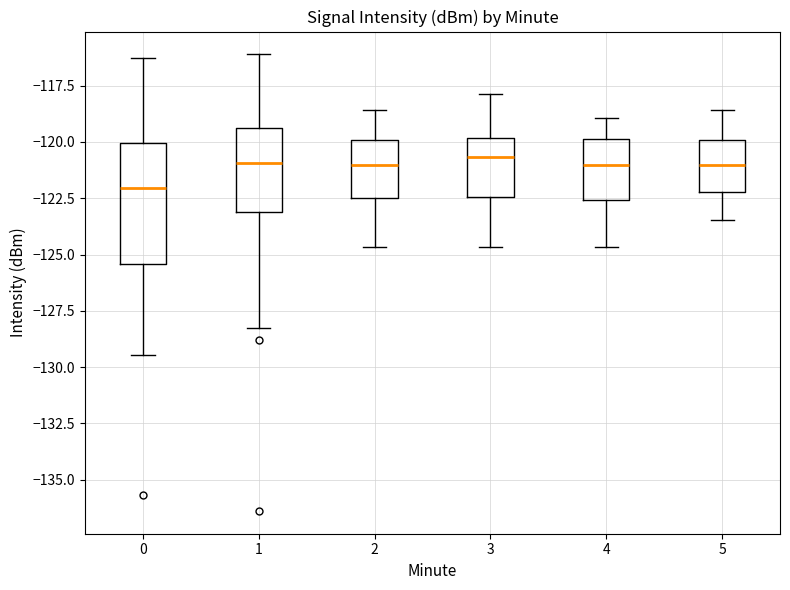

Reading left to right, read every box against the y-axis: the position of its median line, the range the box covers, and the ends of its whiskers. The values are not printed on the chart, so give them approximately, as read against the axis.

0: median -122.0, box -125.5 to -120.0, whiskers -129.5 to -116.5
1: median -121.0, box -123.0 to -119.5, whiskers -128.5 to -116.0
2: median -121.0, box -122.5 to -120.0, whiskers -124.5 to -118.5
3: median -120.5, box -122.5 to -120.0, whiskers -124.5 to -118.0
4: median -121.0, box -122.5 to -120.0, whiskers -124.5 to -119.0
5: median -121.0, box -122.0 to -120.0, whiskers -123.5 to -118.5